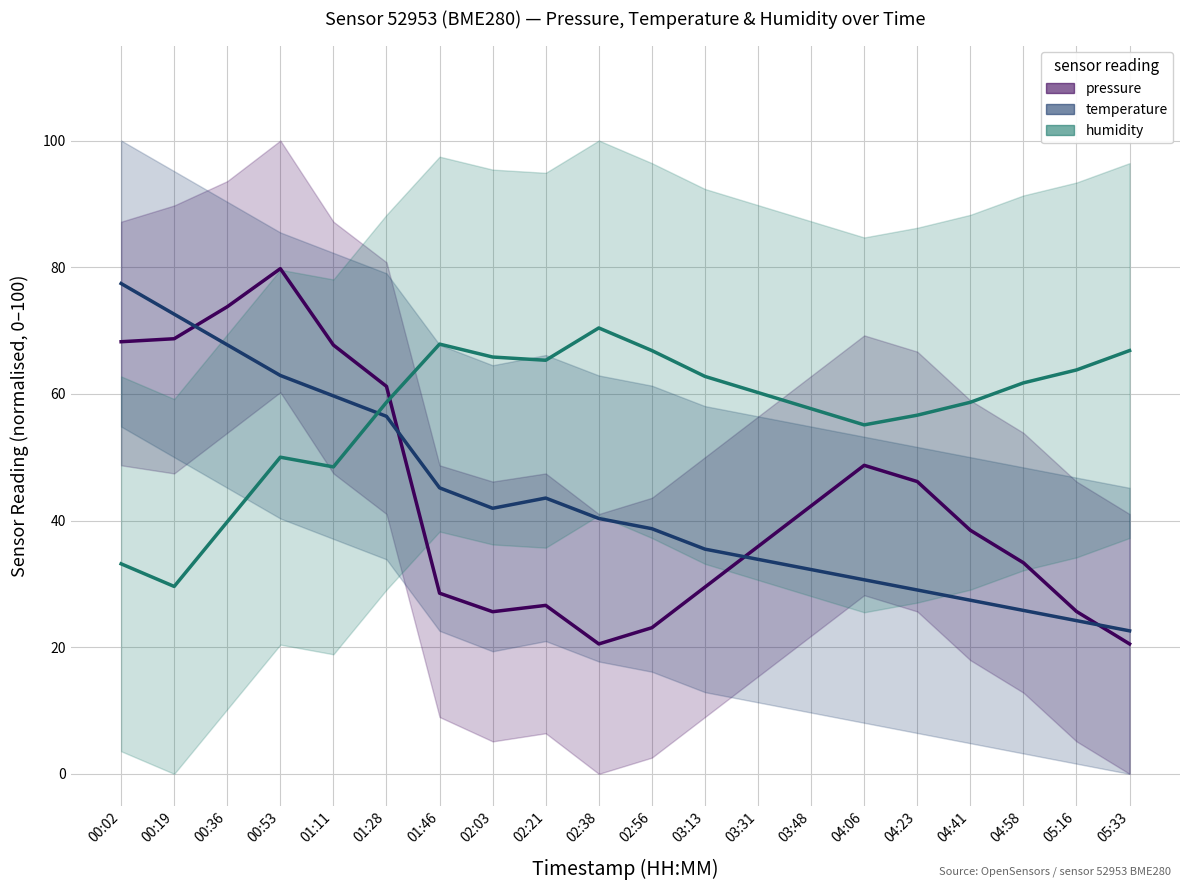

Is it true that humidity equals 89.7 at 04:58?

False